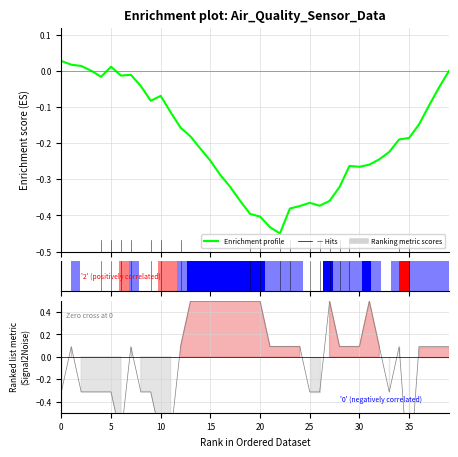

In Enrichment profile, how many points are higher than both neighbors (excluding endpoints)?

5